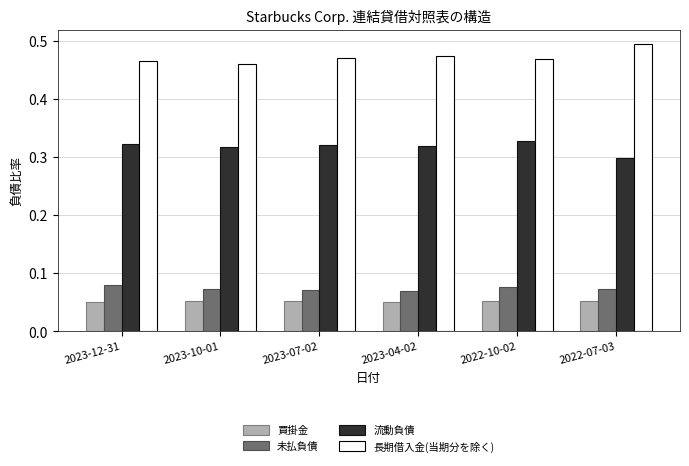

Count the number of data series in this chart.

4